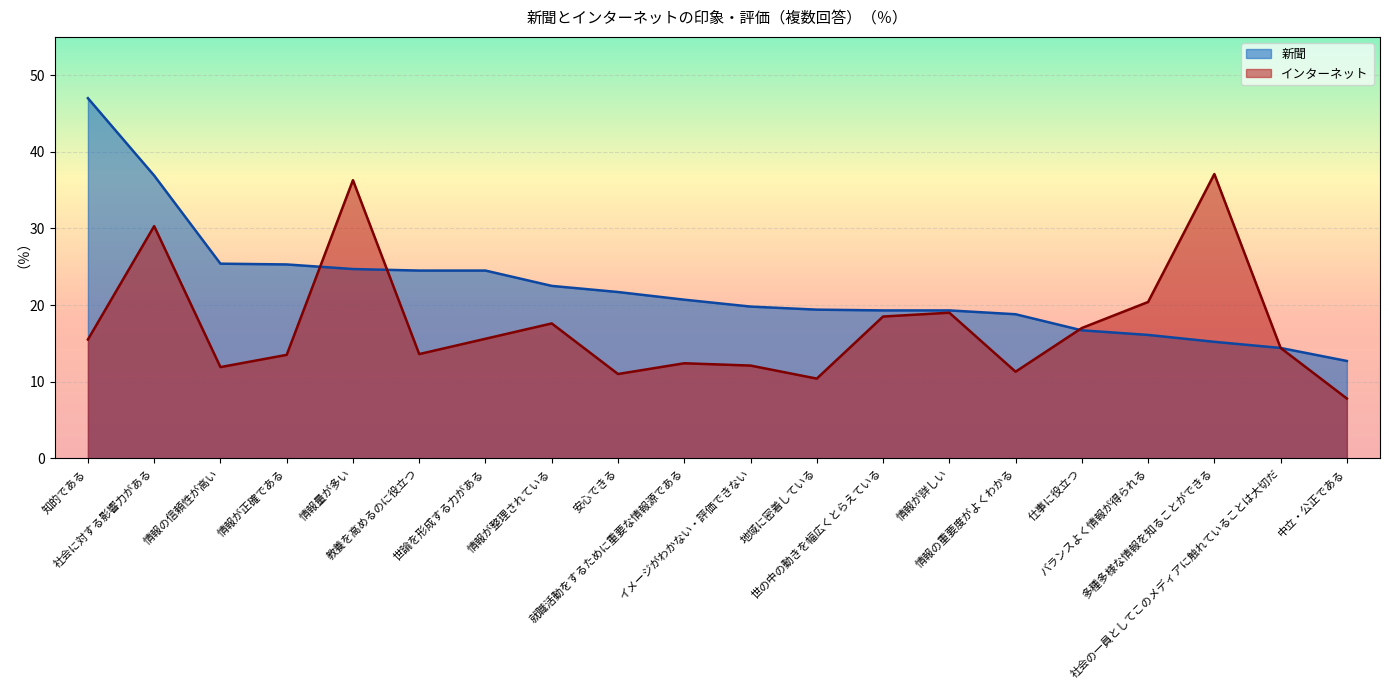

How many categories are shown in the chart?

20